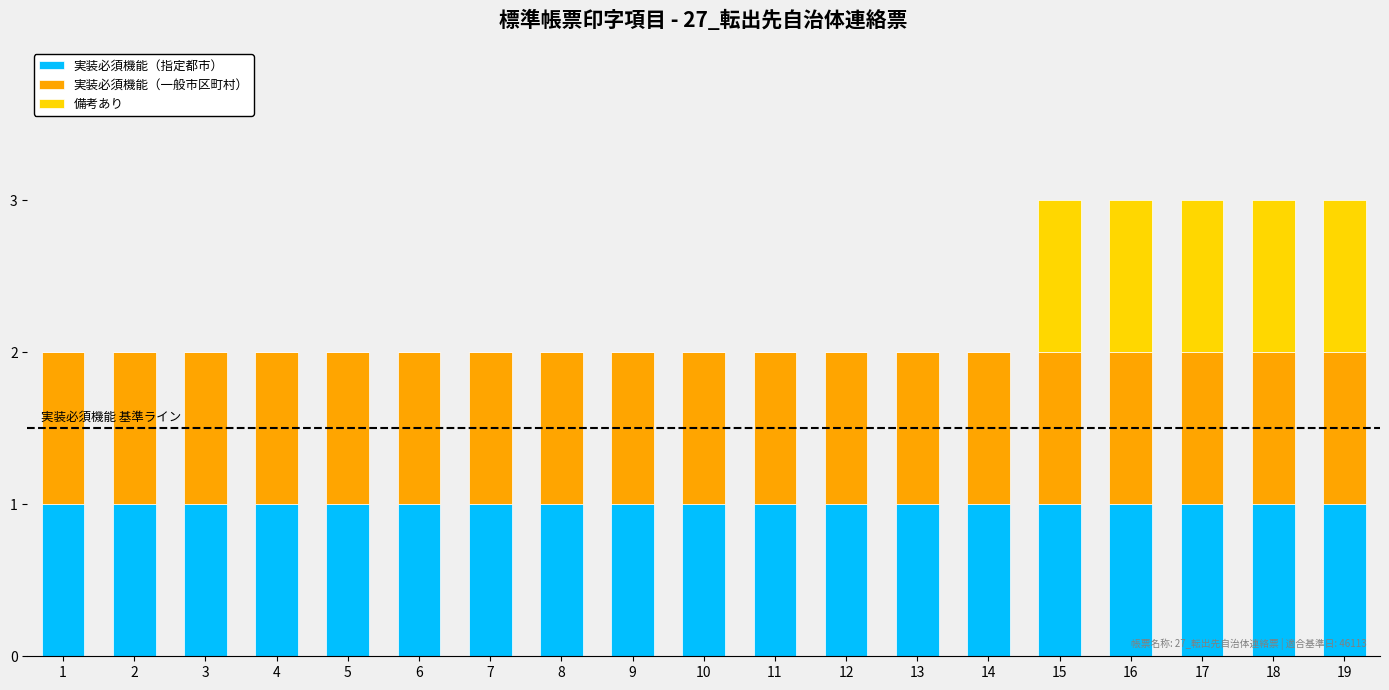

The 実装必須機能（指定都市） series shows 1 at 6. True or false?

True